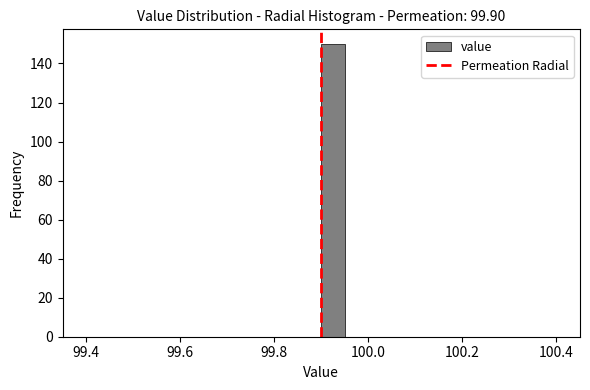

Read against the x-axis, roughly where is the centre of the tallest bar?

99.92